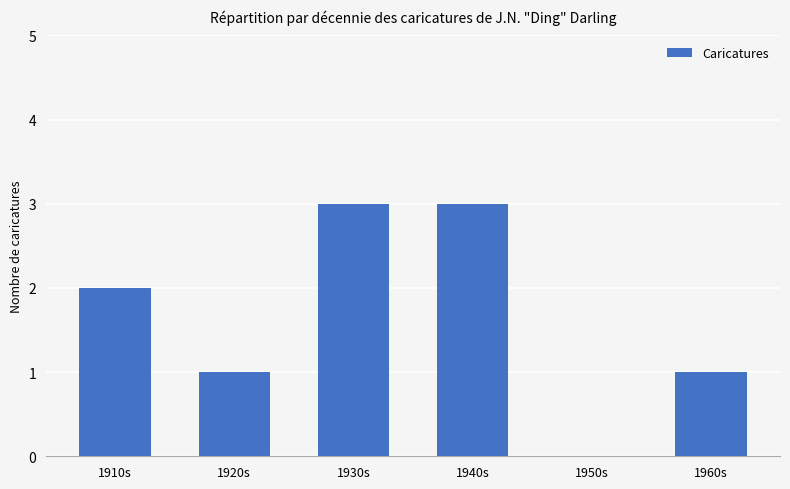

Are the bars horizontal?

No